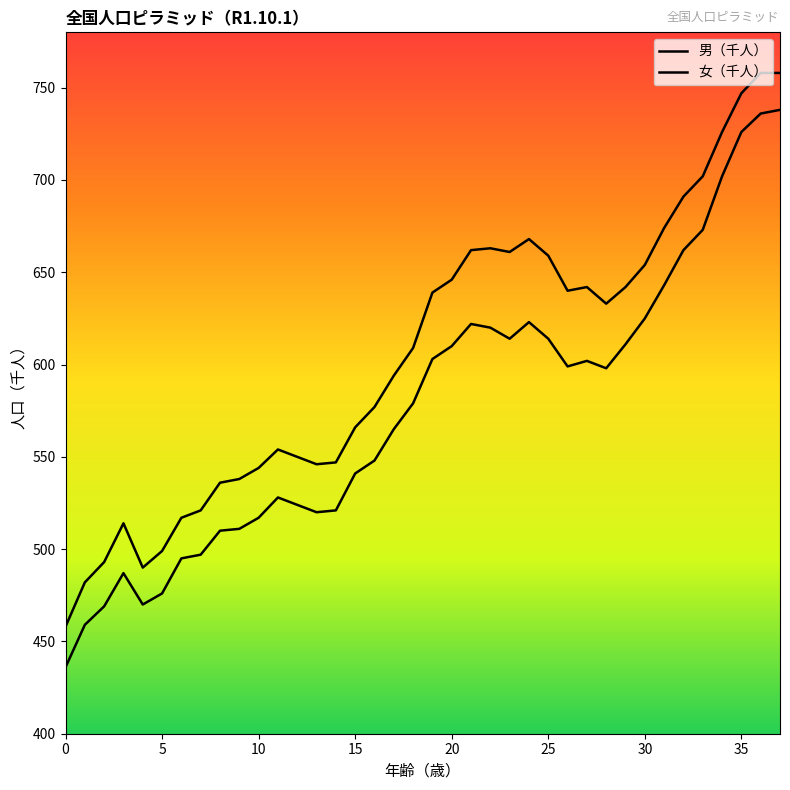

How many distinct data groups are displayed?

2